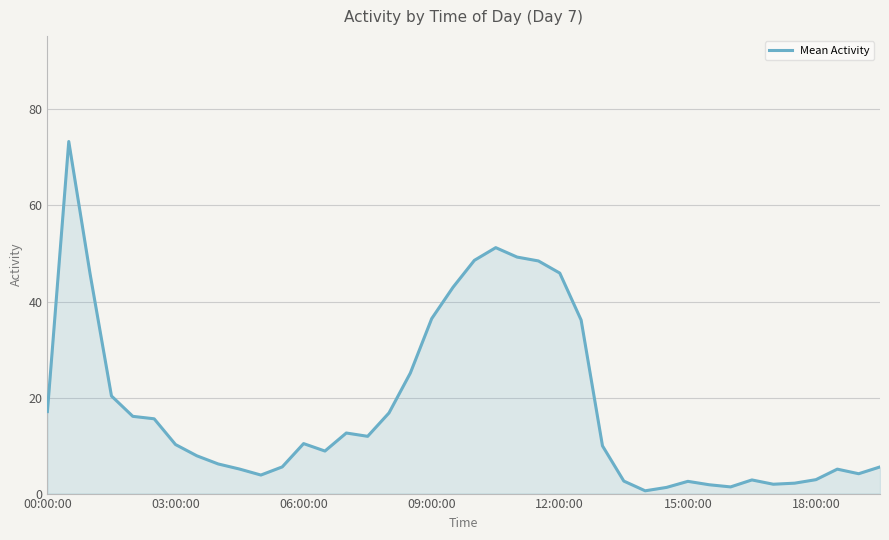

What is the difference between the maximum and minimum values?

72.7